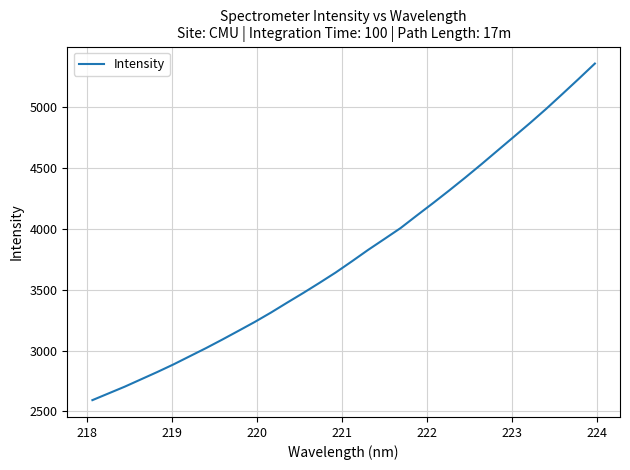

What is the difference between the maximum and minimum values?

2763.5